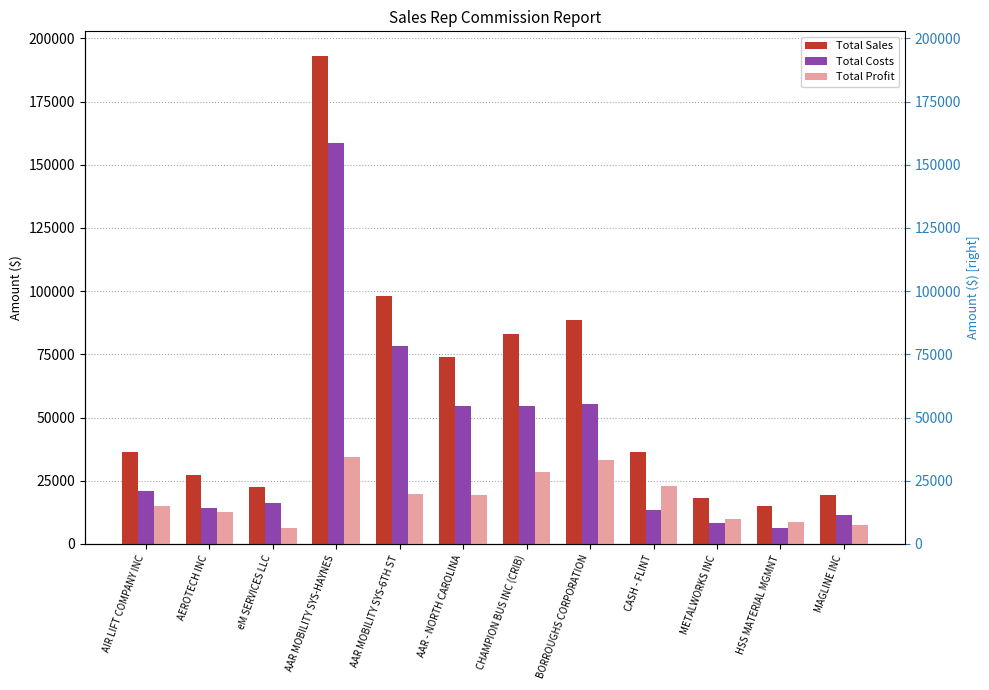

How many groups of bars are there?

12